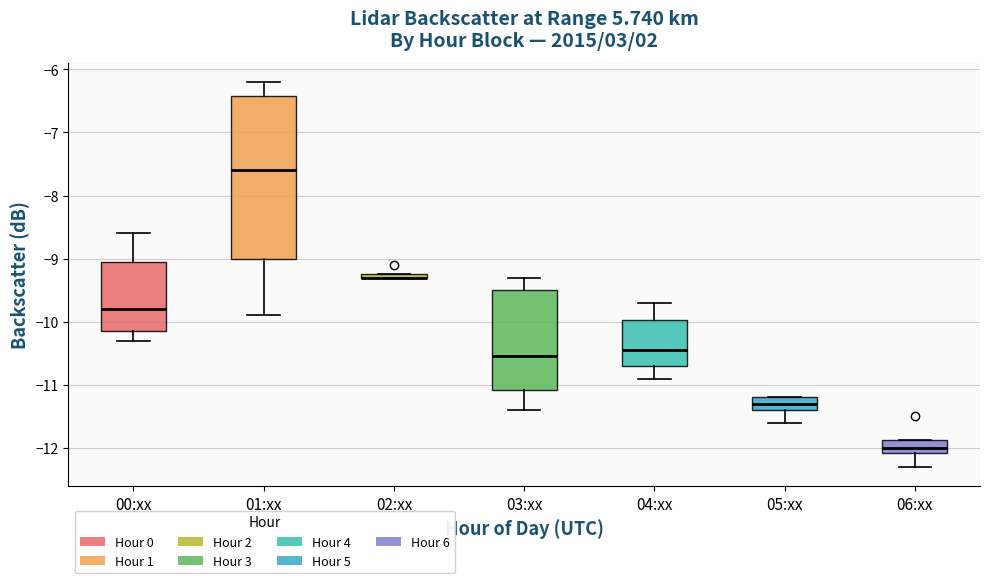

Which box is the tallest, from its lower edge to its upper edge?

01:xx